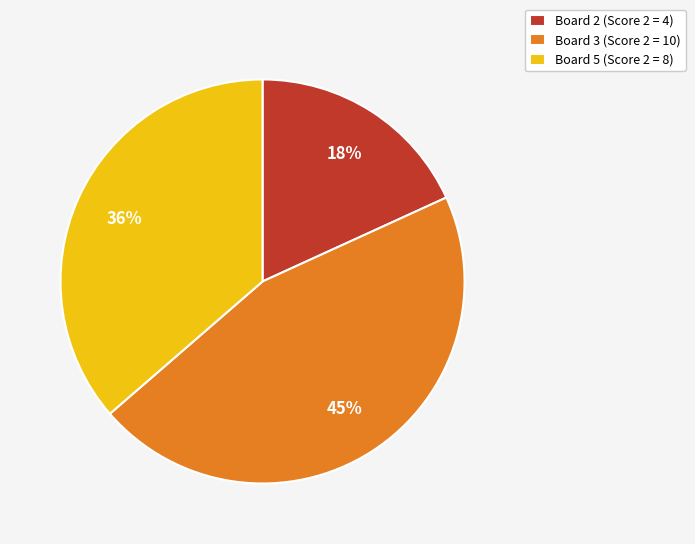

Is it true that Board 3 is 45% of the pie?

True